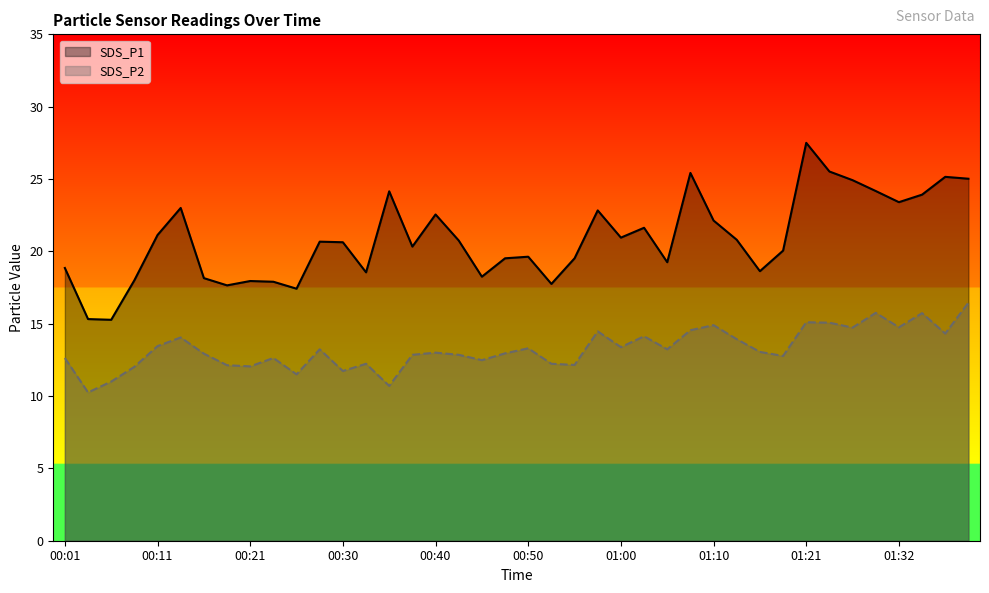

Reading left to right, list all the values displayed in this chart.

SDS_P1: 18.9	15.3	15.3	18.0	21.1	23.0	18.1	17.6	17.9	17.9	17.4	20.7	20.6	18.6	24.1	20.3	22.6	20.8	18.2	19.5	19.6	17.8	19.5	22.8	20.9	21.6	19.2	25.4	22.1	20.8	18.6	20.1	27.5	25.5	24.9	24.2	23.4	23.9	25.1	25.0
SDS_P2: 12.6	10.2	11.0	12.0	13.4	14.1	12.9	12.1	12.1	12.6	11.5	13.2	11.7	12.2	10.7	12.8	13.0	12.8	12.5	12.9	13.3	12.2	12.2	14.5	13.4	14.1	13.2	14.6	14.9	13.9	13.1	12.8	15.1	15.1	14.7	15.8	14.8	15.7	14.3	16.4